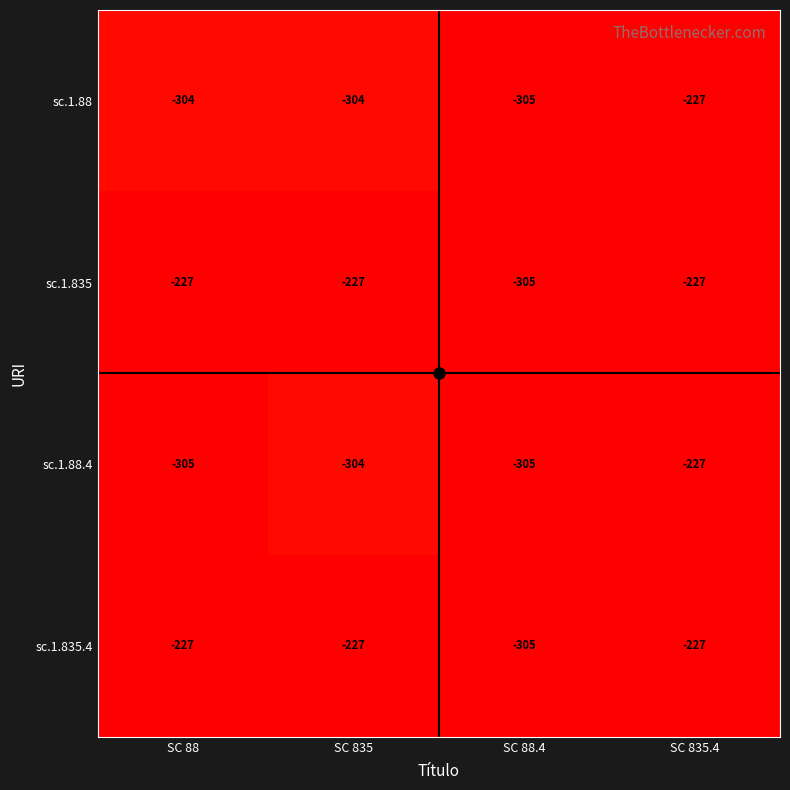

What is the approximate value of sc.1.88 at SC 88, to the nearest 5?

-305